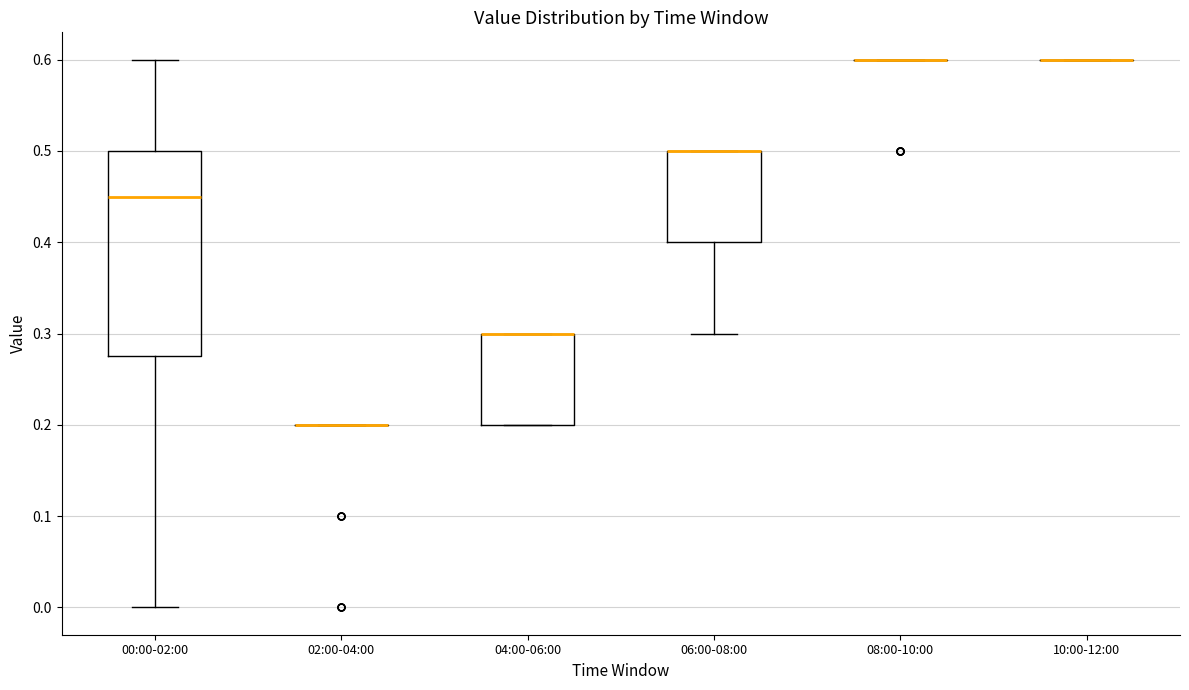

Which box is the tallest, from its lower edge to its upper edge?

00:00-02:00